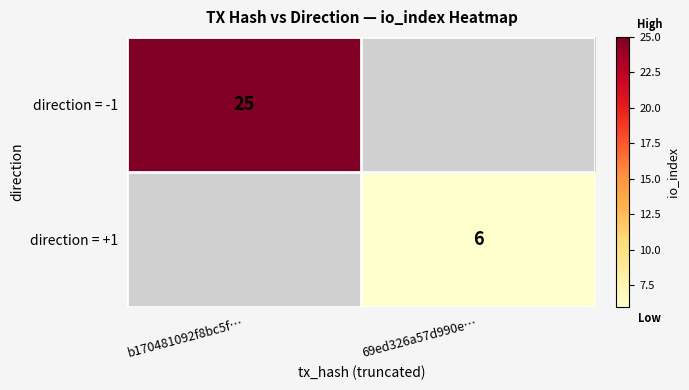

The direction = -1 series shows 25 at b170481092f8bc5f…. True or false?

True